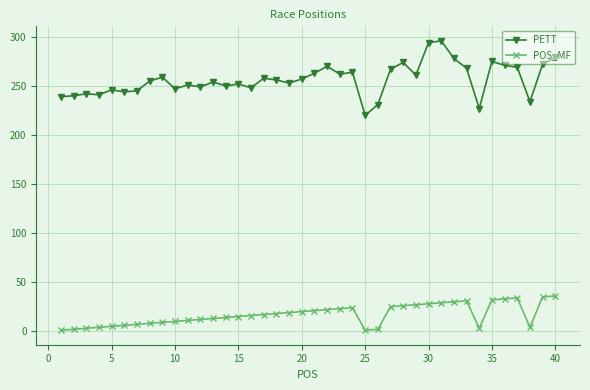

True or false: PETT and POS_MF cross at least once.

False